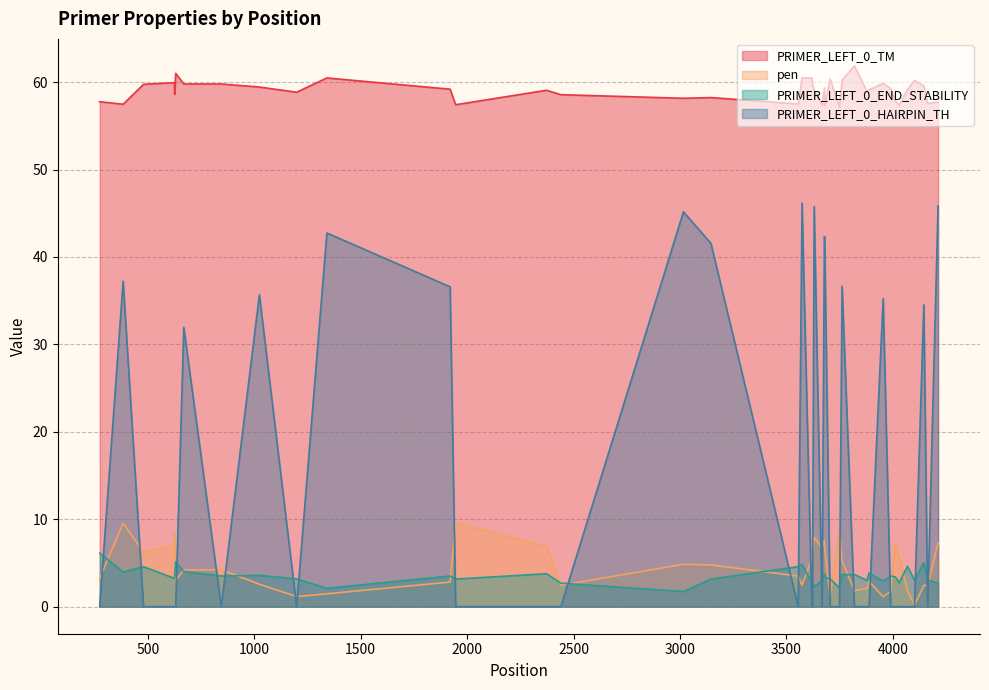

True or false: pen and PRIMER_LEFT_0_TM cross at least once.

False